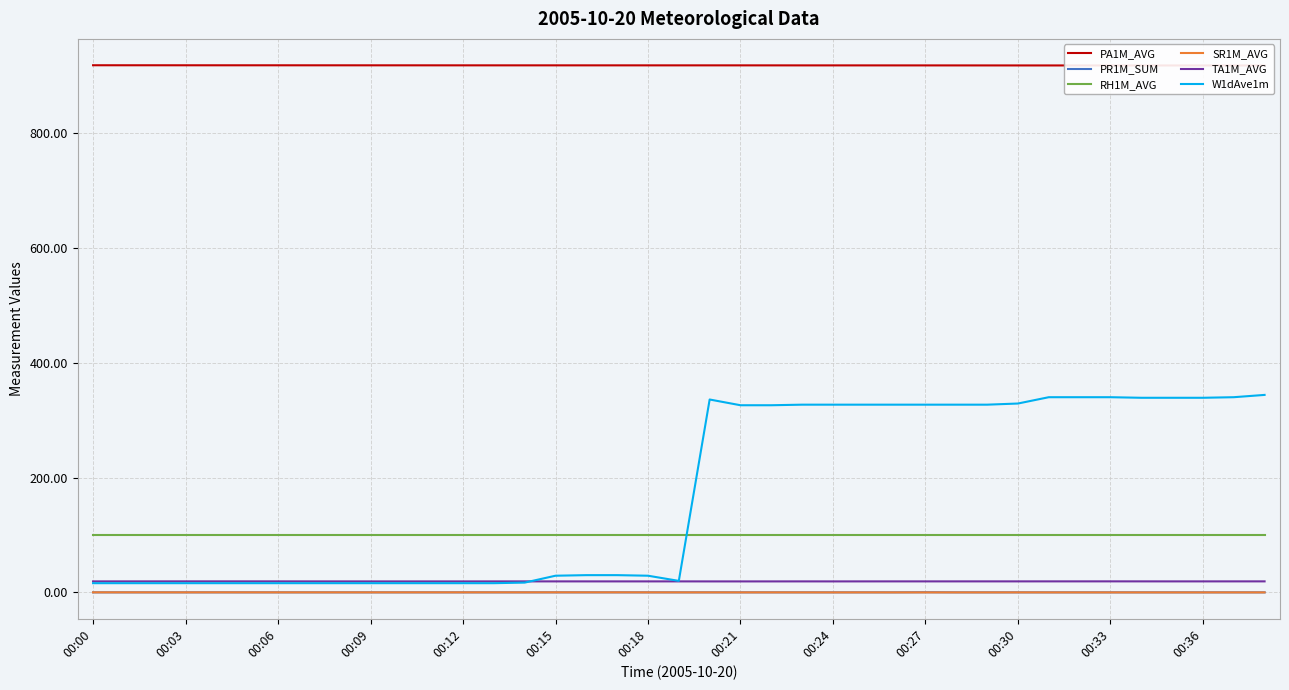

The value of PR1M_SUM at 00:33 is 0.0. True or false?

True